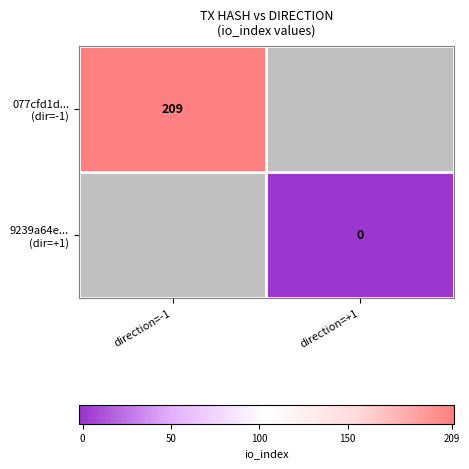

Is it true that 077cfd1d... (dir=-1) equals 209.0 at direction=-1?

True